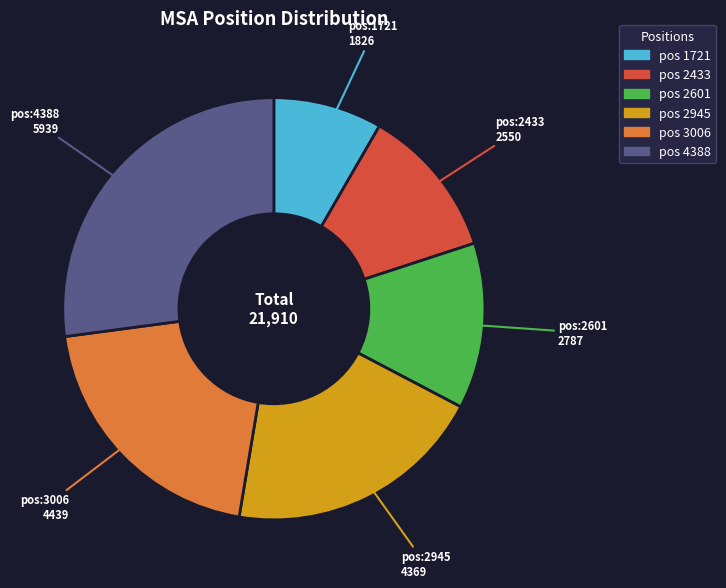

Is there a majority slice in this chart?

No